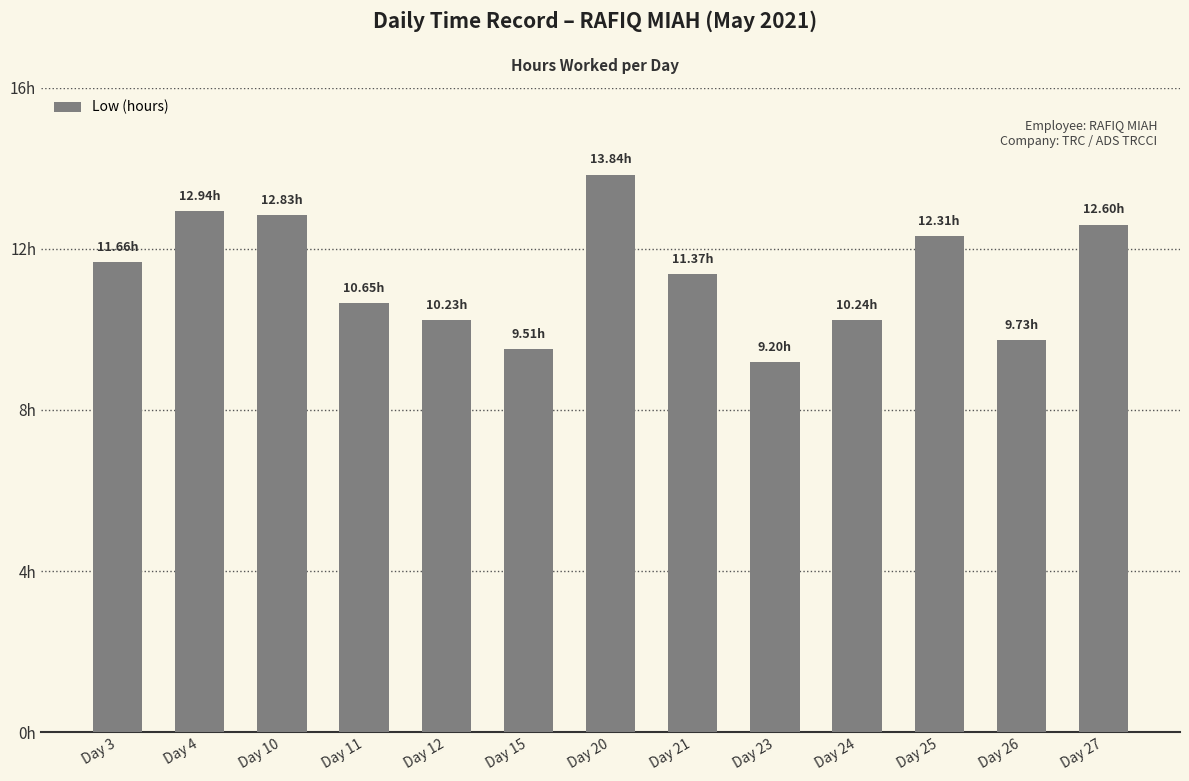

Does the chart contain any negative values?

No